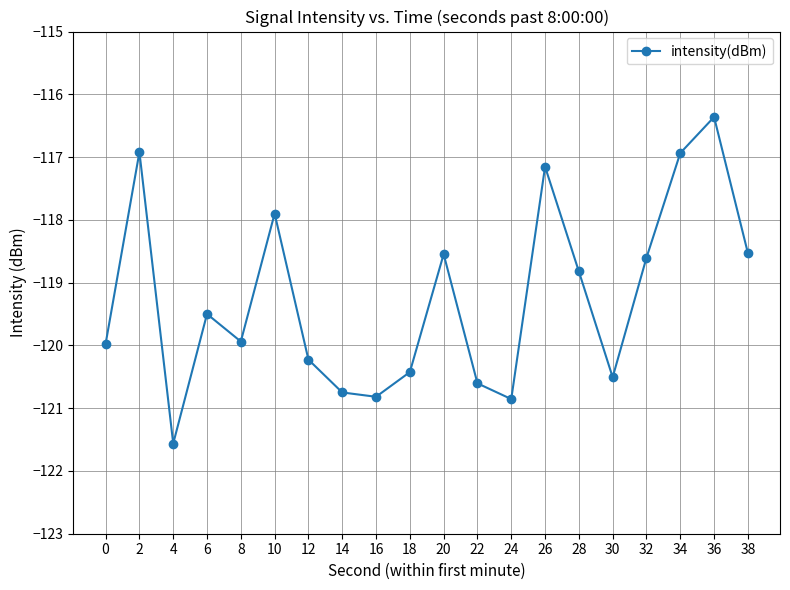

Which category has the lowest value across all series?

4